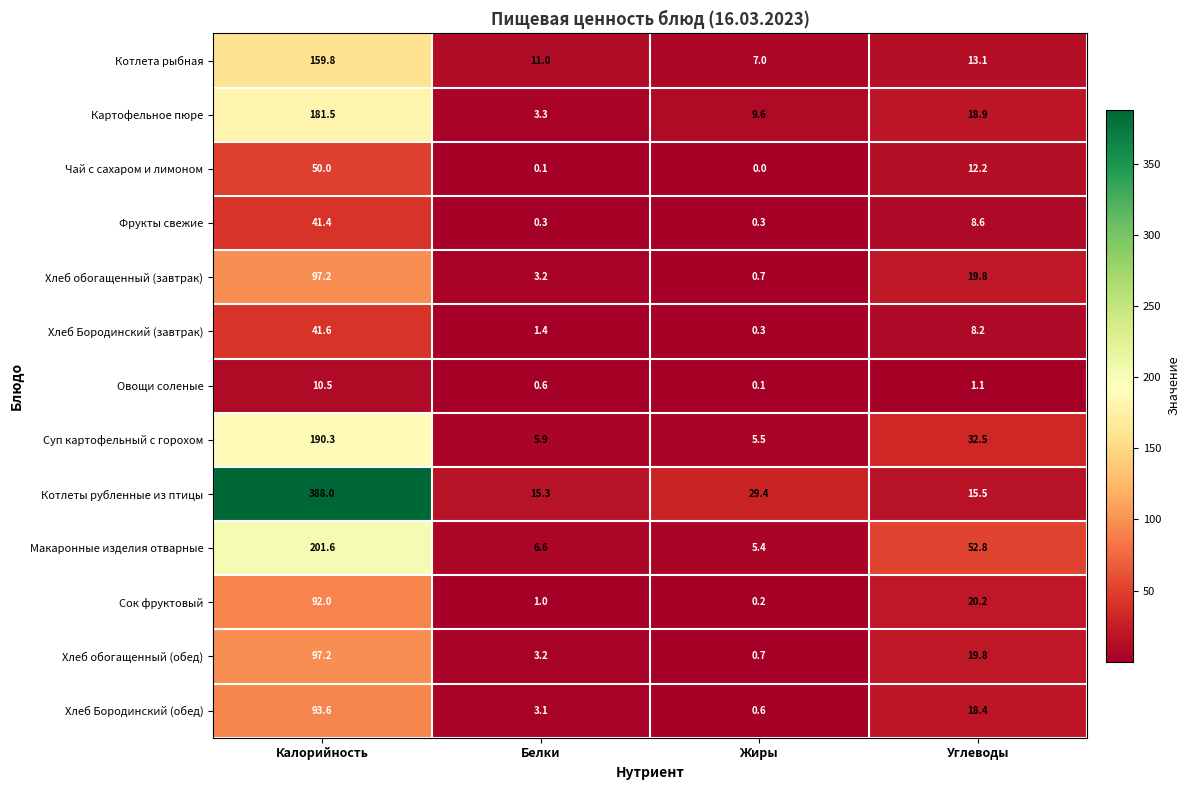

Which series has the largest total across all categories?

Котлеты рубленные из птицы